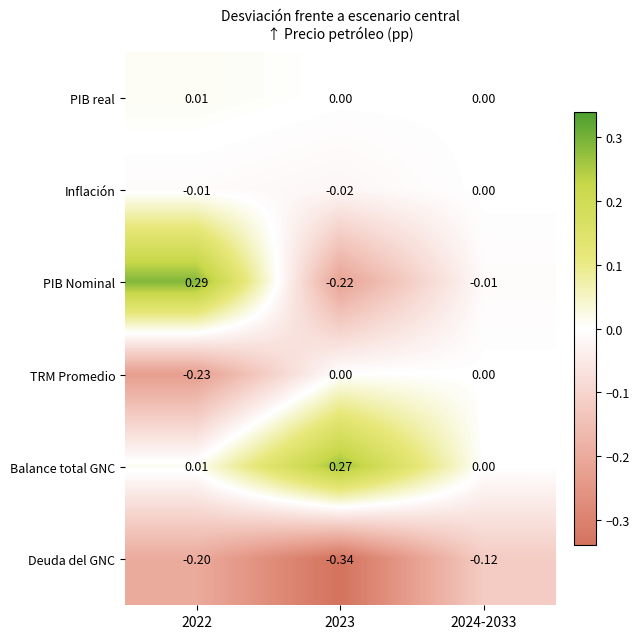

Which series changed the most between 2023 and 2024-2033?

Balance total GNC